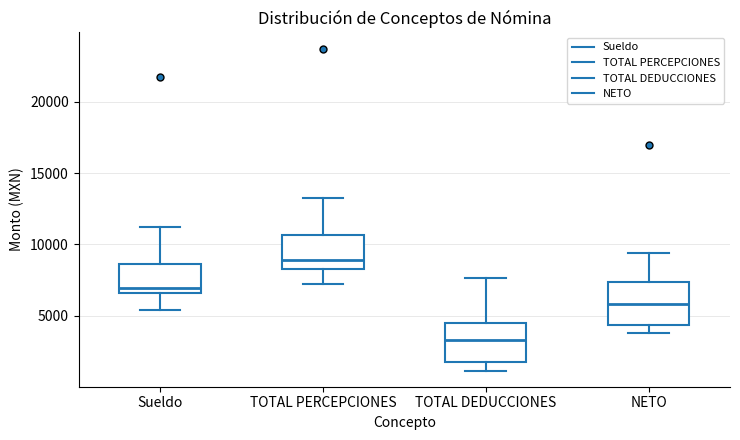

Reading left to right, read every box against the y-axis: the position of its median line, the range the box covers, and the ends of its whiskers. The values are not printed on the chart, so give them approximately, as read against the axis.

Sueldo: median 7000, box 6500 to 8500, whiskers 5500 to 11500
TOTAL PERCEPCIONES: median 9000, box 8500 to 10500, whiskers 7000 to 13500
TOTAL DEDUCCIONES: median 3500, box 2000 to 4500, whiskers 1000 to 7500
NETO: median 6000, box 4500 to 7500, whiskers 3500 to 9500